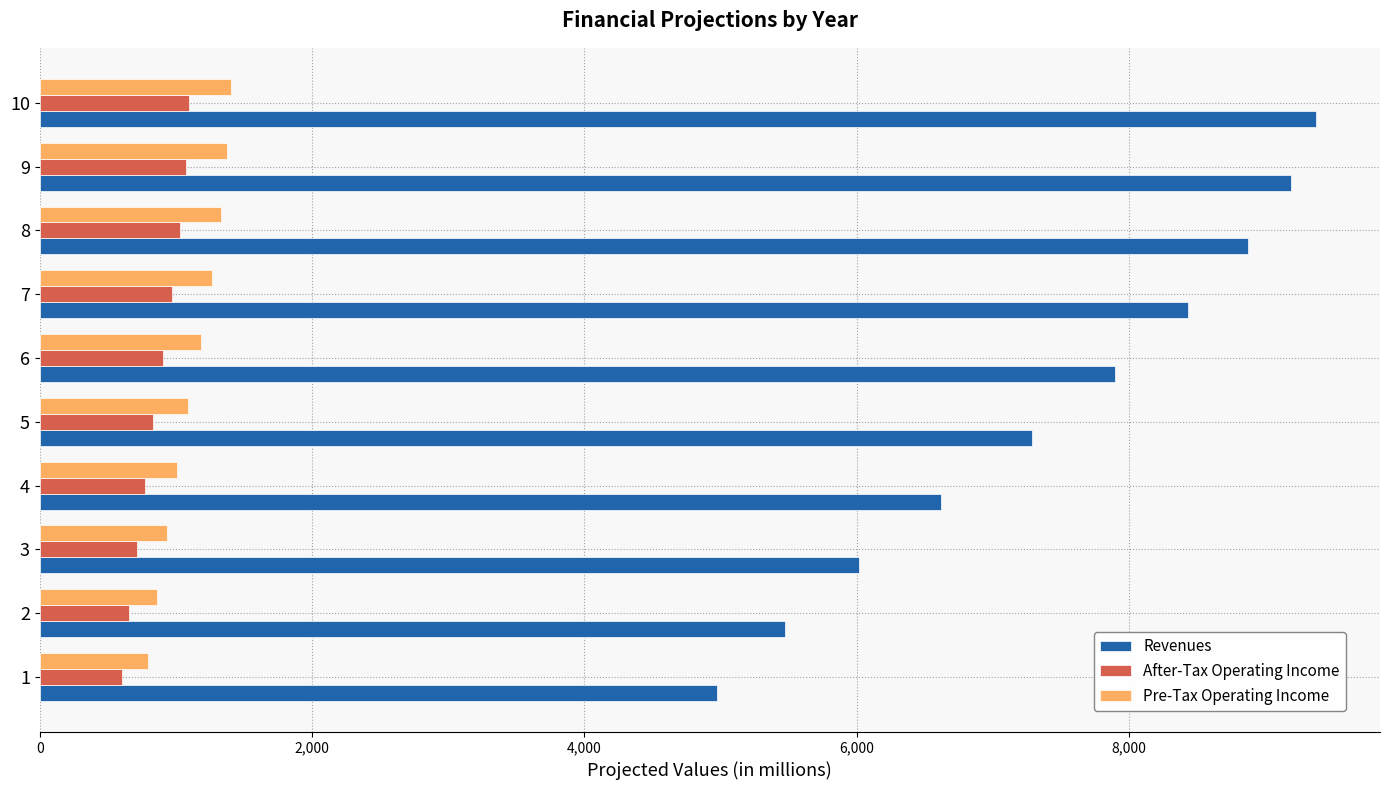

At how many categories does at least one series exceed 7717?

5